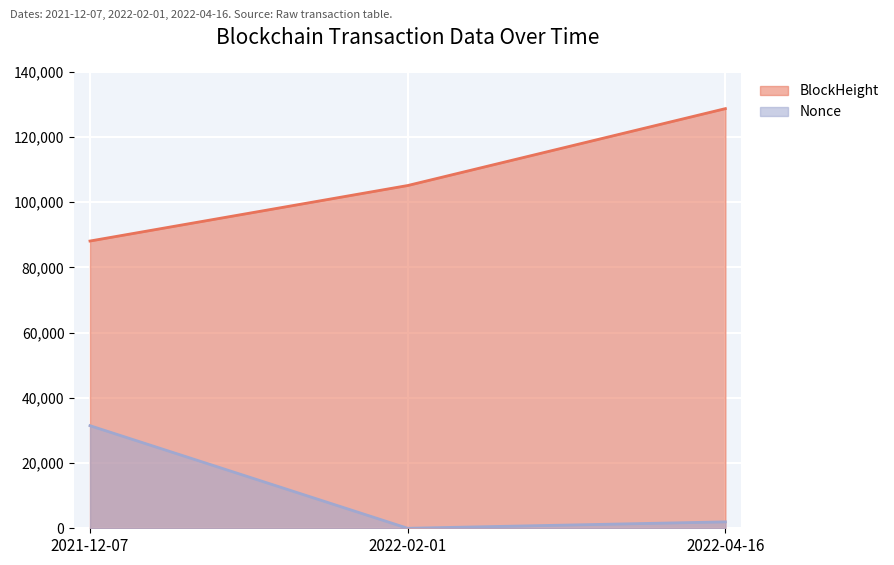

Reading left to right, what are all the values shown in this chart?

BlockHeight: 88095	105117	128702
Nonce: 31467	0	1969